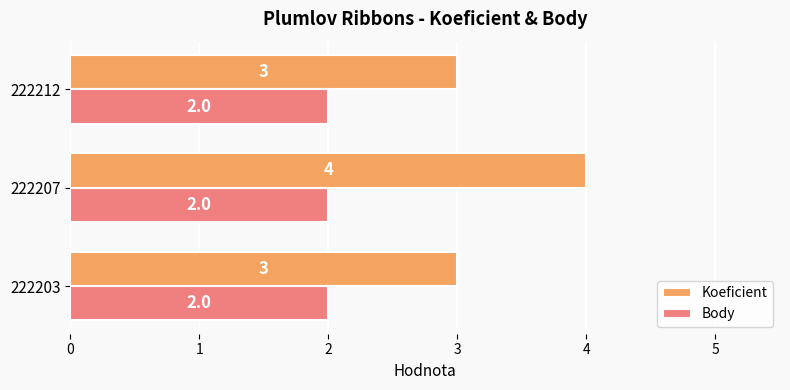

At which category is the sum across all series the highest?

222207